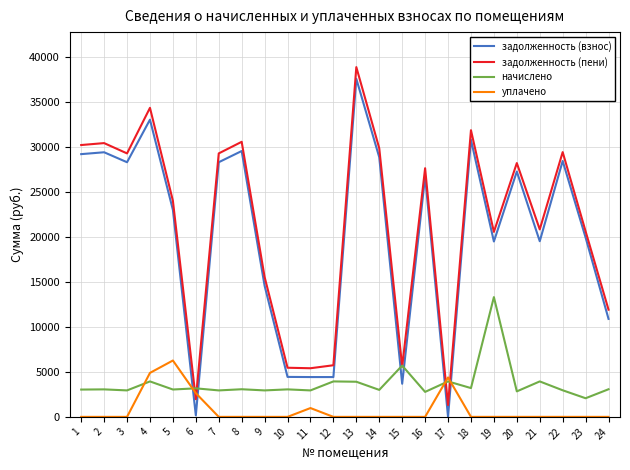

Where does the задолженность (взнос) series first go above 26745?

1